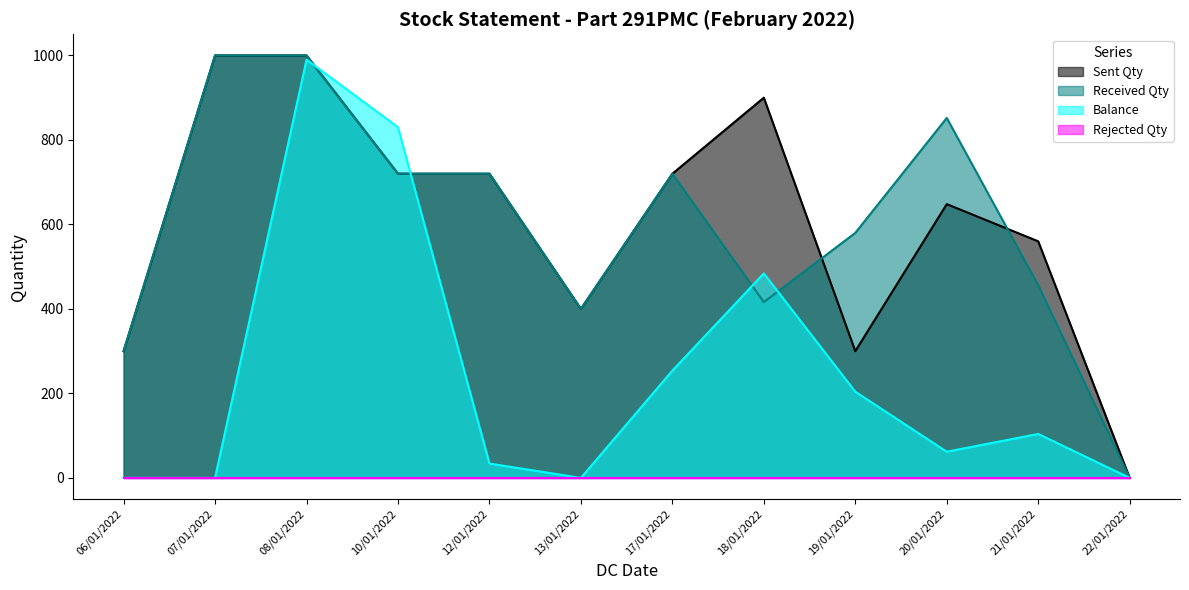

Does the chart display data point markers on the line(s)?

No